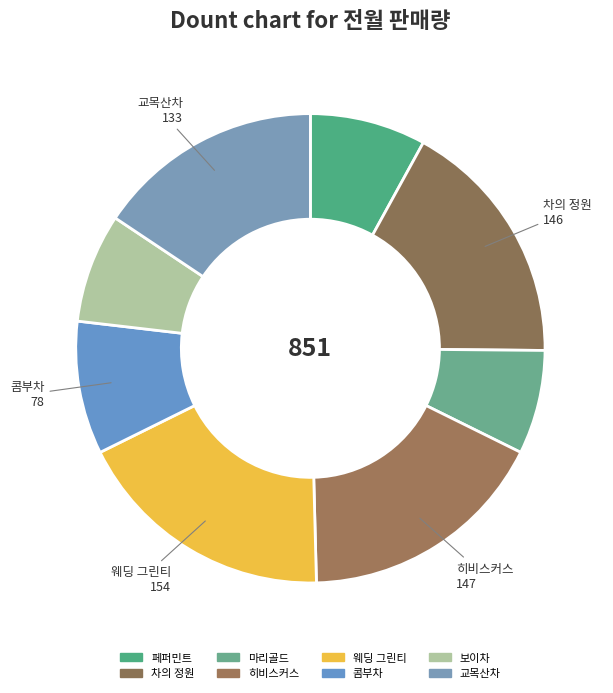

Do 콤부차 and 페퍼민트 together represent more than half of the pie?

No